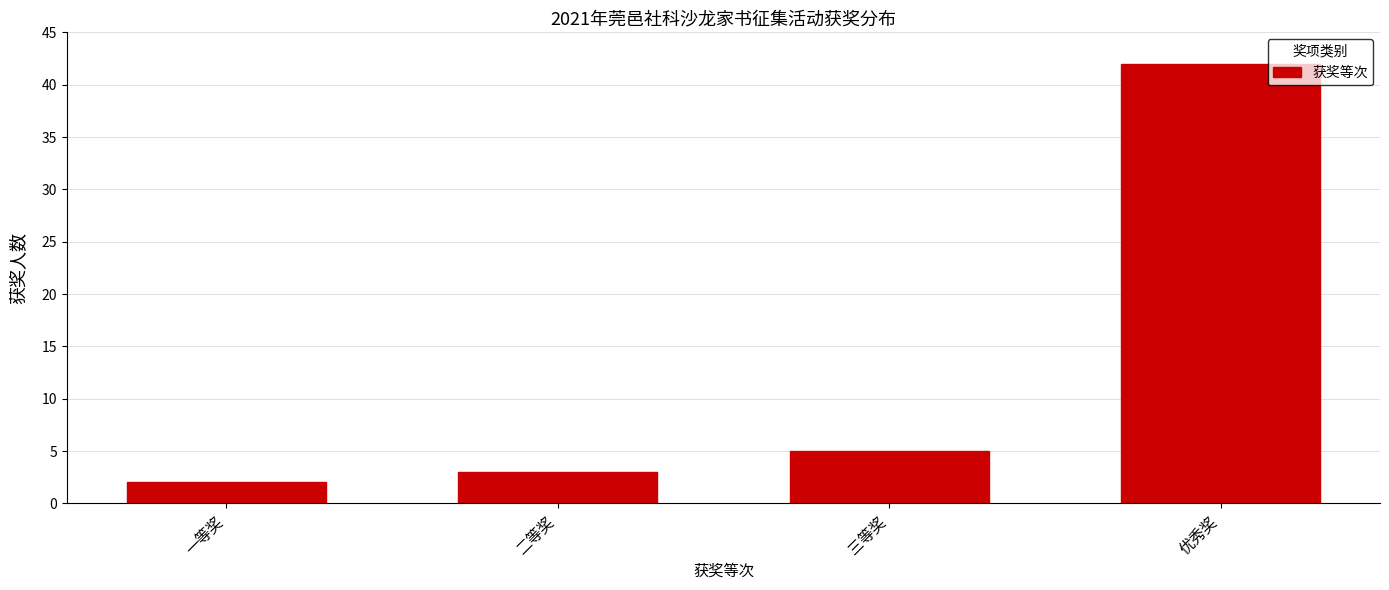

Reading right to left, transcribe all the data shown in this chart.

优秀奖=42	三等奖=5	二等奖=3	一等奖=2